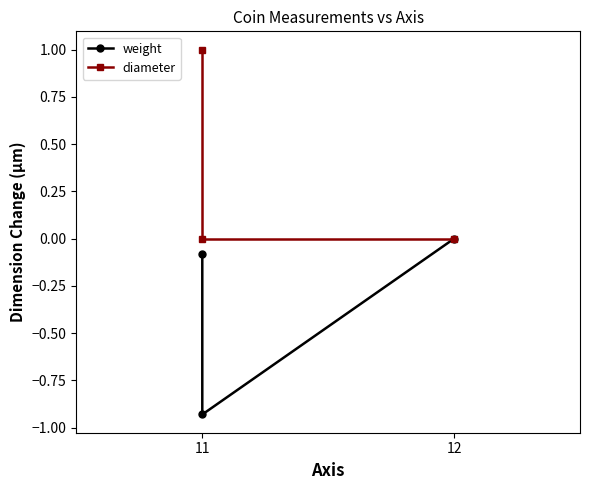

Reading right to left, transcribe all the data shown in this chart.

weight: 0.0	-0.9	-0.1
diameter: 0.0	0.0	1.0